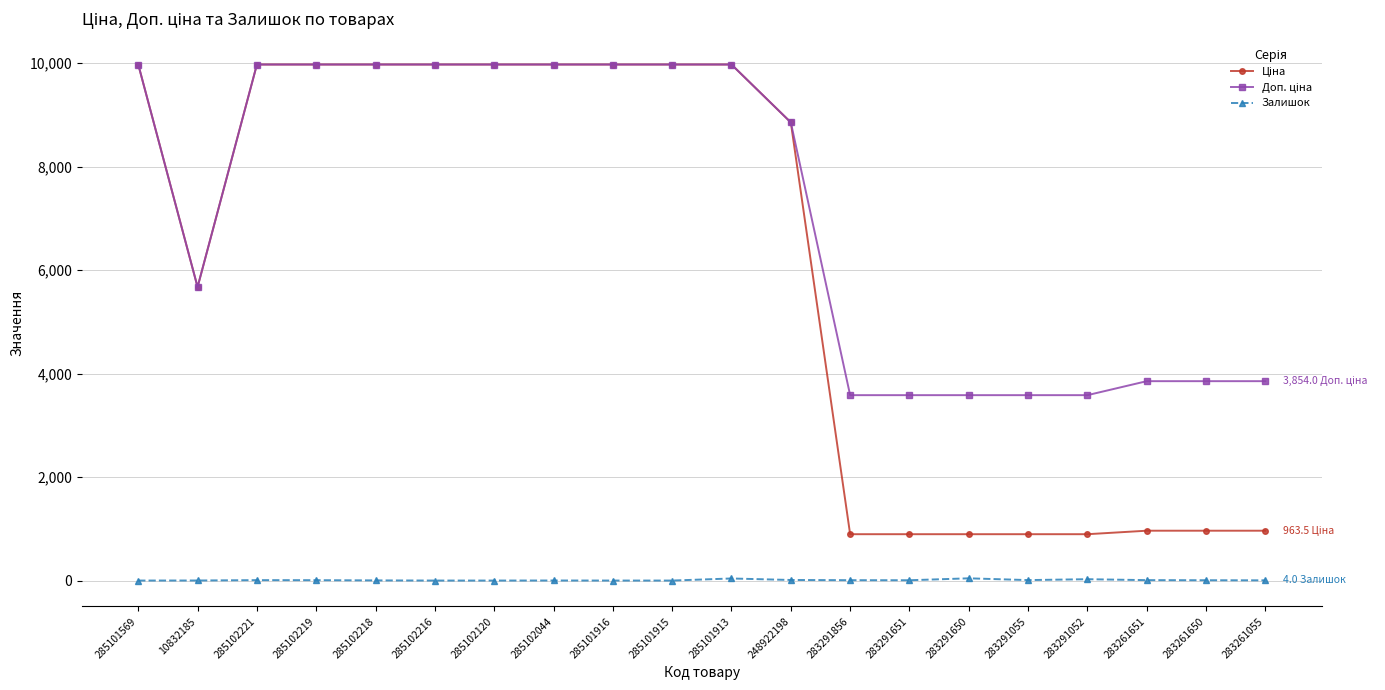

True or false: Залишок has more than 0 interior local peaks.

True